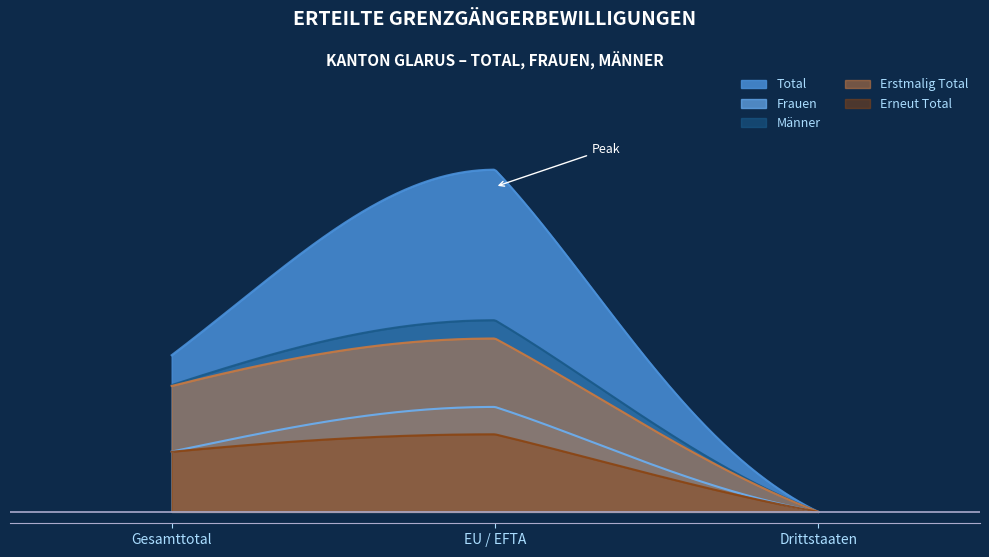

Rank the series at EU / EFTA from highest to lowest value.

Total, Männer, Erstmalig Total, Frauen, Erneut Total